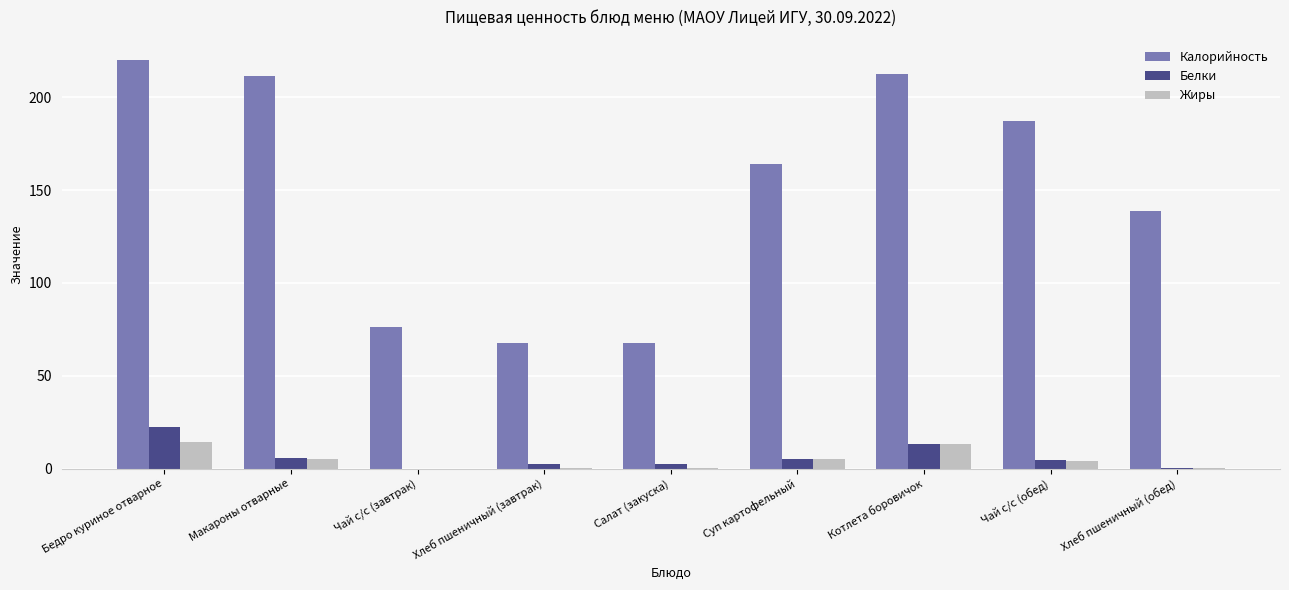

How many values in the Белки series exceed 4?

5